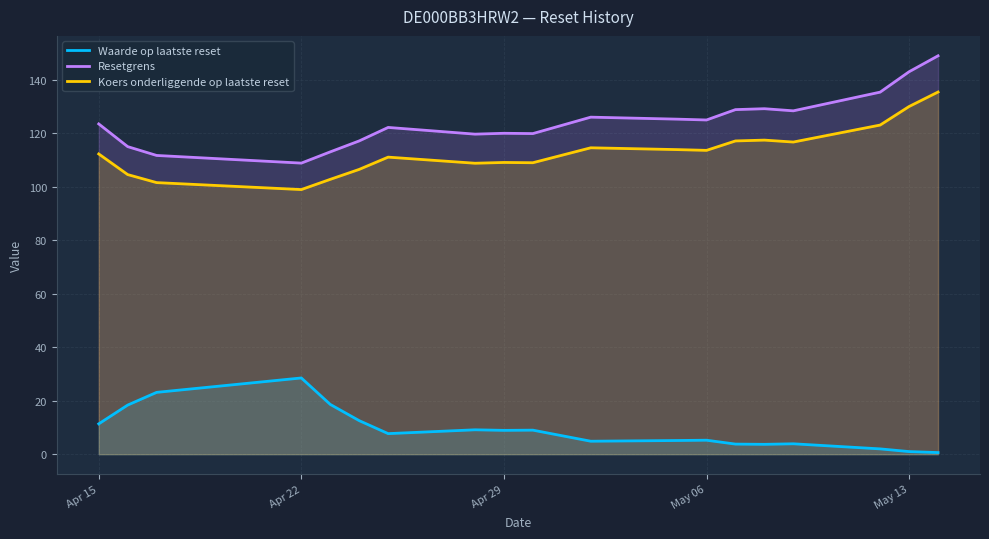

What is the difference between the highest and lowest values at Apr 22?

80.3